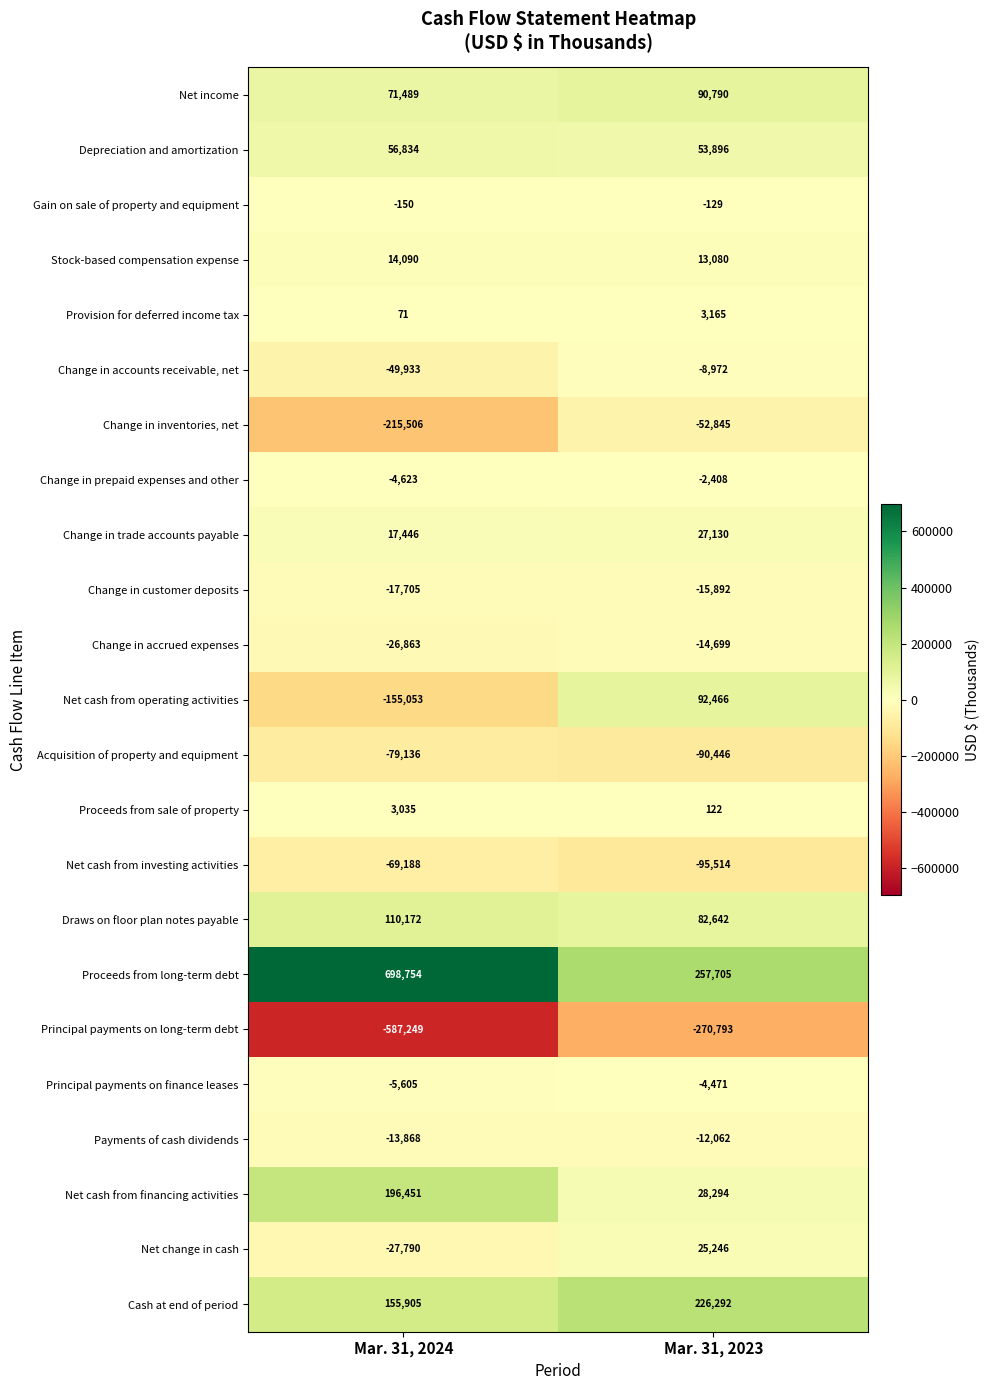

Which label corresponds to the smallest value in the chart?

Mar. 31, 2024